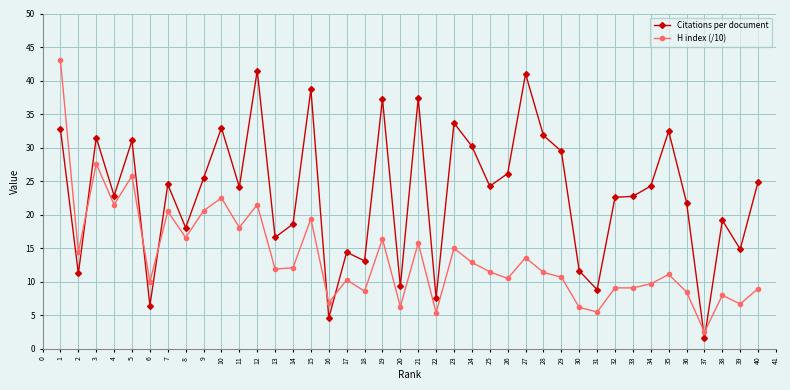

True or false: H index (/10) has more than 2 interior local peaks.

True